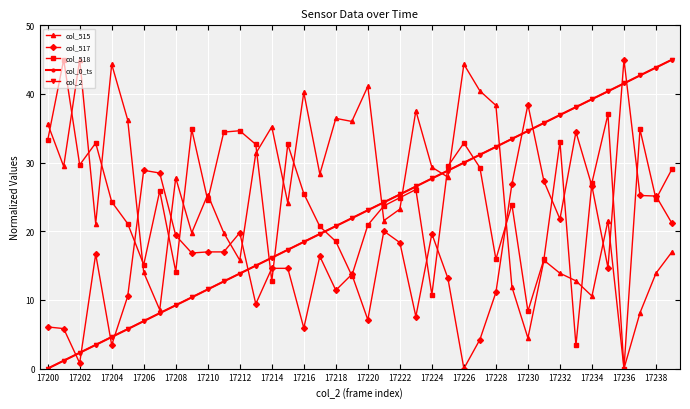

True or false: col_2 has more than 0 points higher than both neighbors.

False